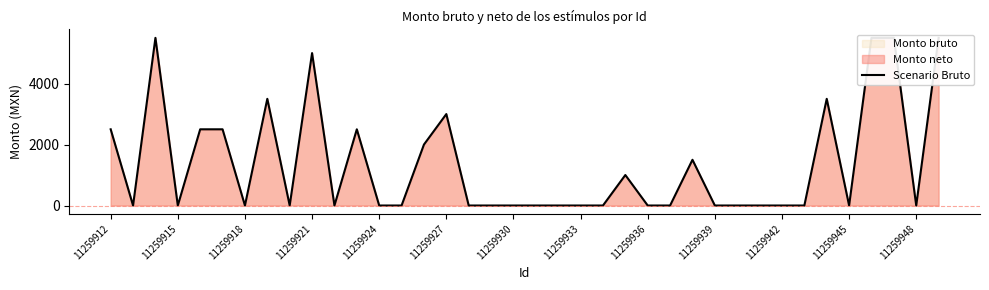

What position from the left is 11259942?

31